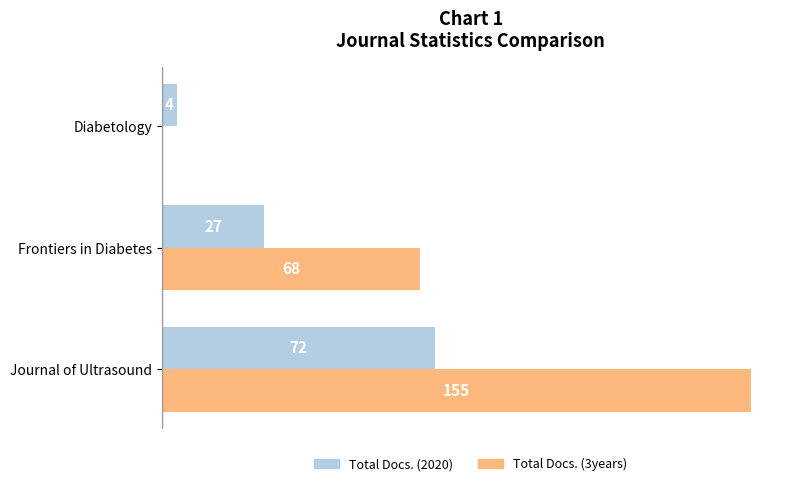

At which category is the sum across all series the highest?

Journal of Ultrasound